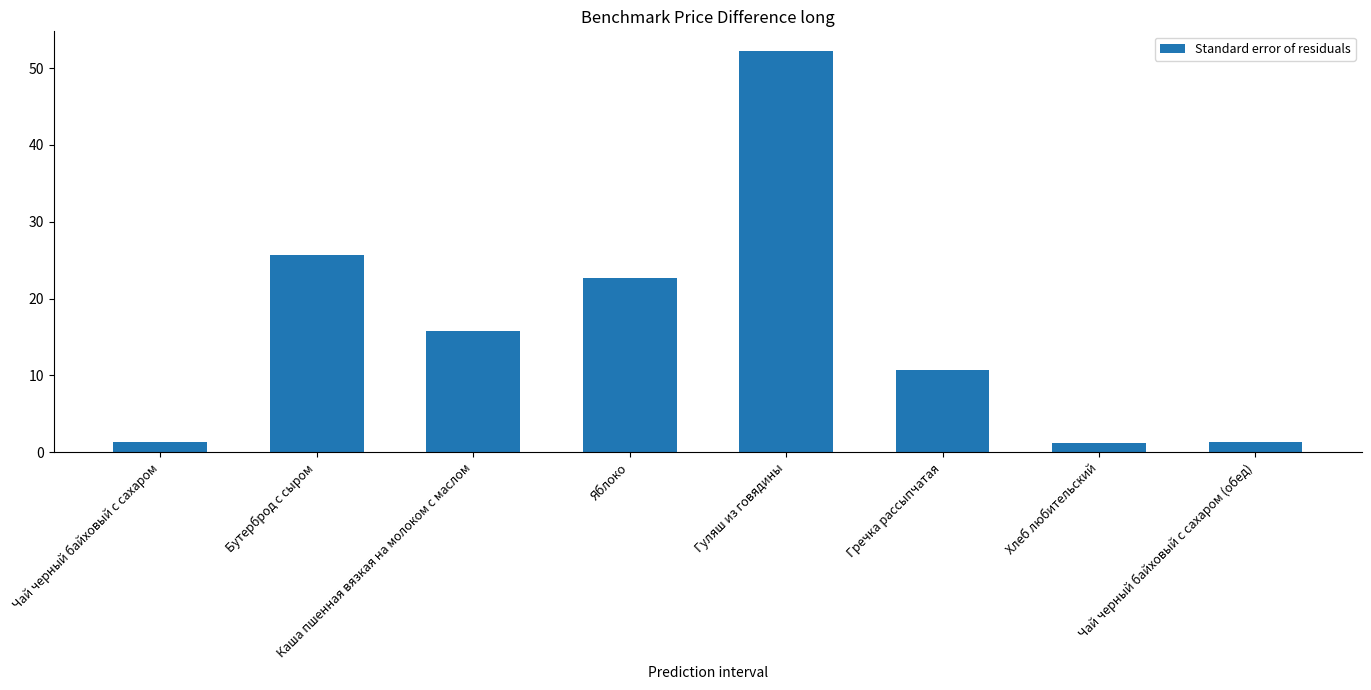

What is the ratio of the value at Чай черный байховый с сахаром to the value at Каша пшенная вязкая на молоком с маслом?

0.1